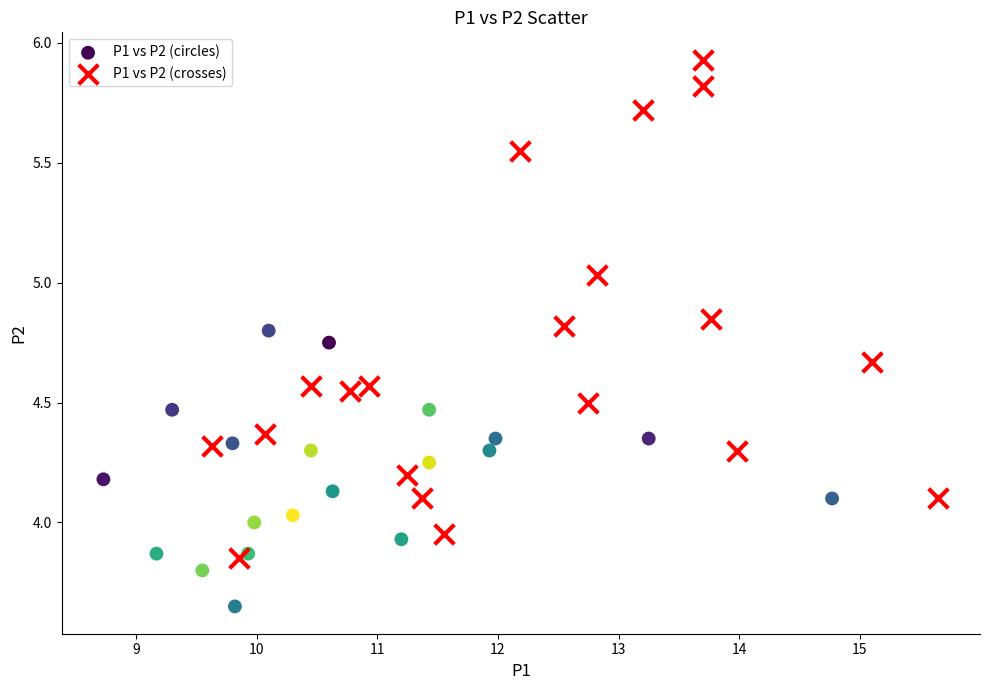

What are all the series names shown in the legend?

P1 vs P2 (circles), P1 vs P2 (crosses)